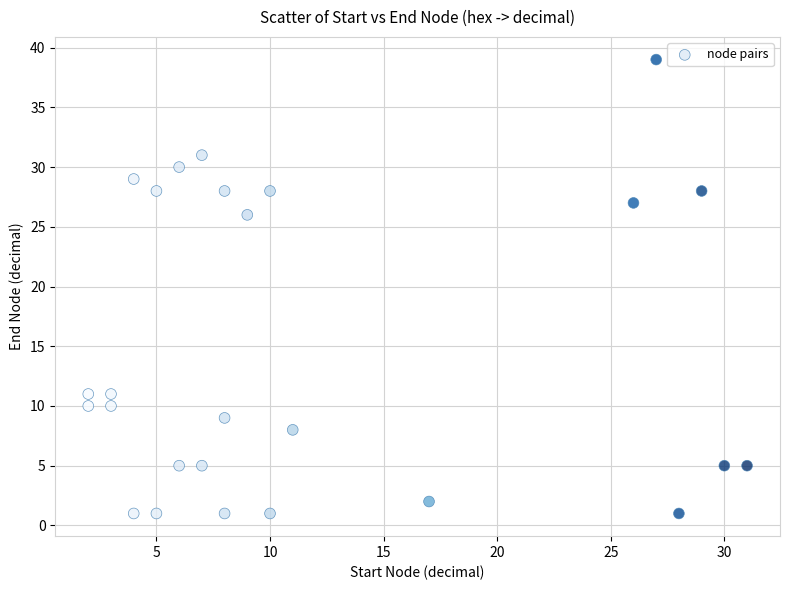

What is the range of Y values (max minus min)?

38